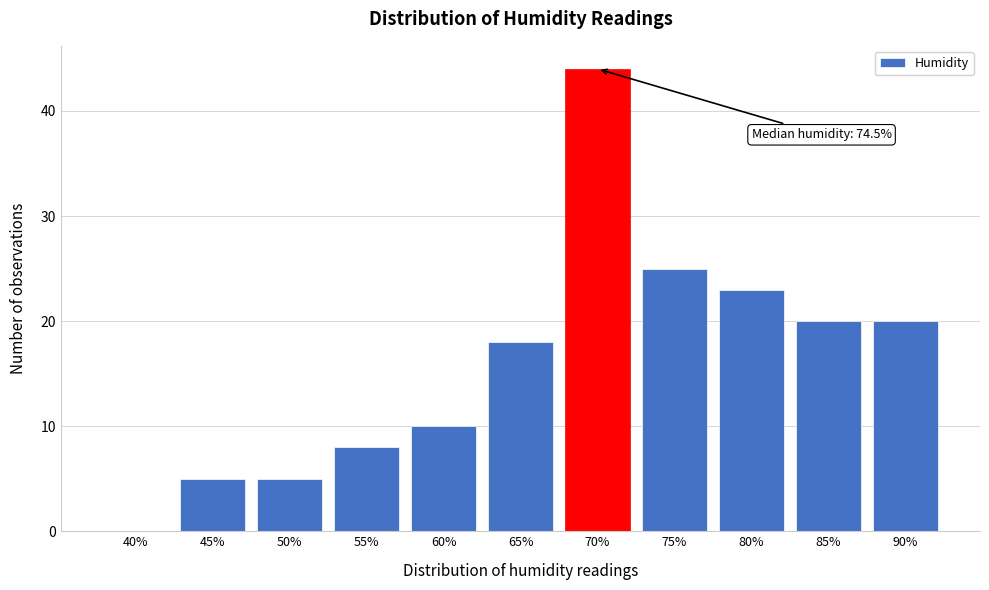

Reading left to right, list all the values displayed in this chart.

40%=0	45%=5	50%=5	55%=8	60%=10	65%=18	70%=44	75%=25	80%=23	85%=20	90%=20